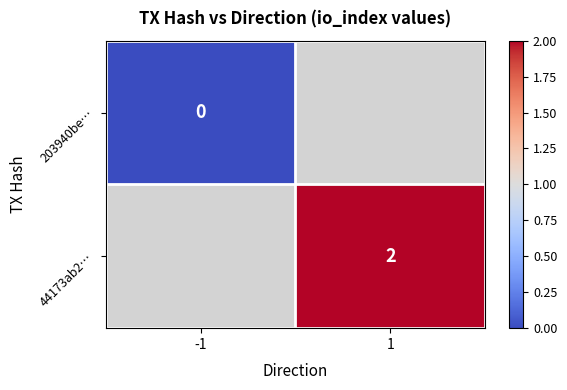

True or false: 44173ab2… has a value of 4 at 1.

False